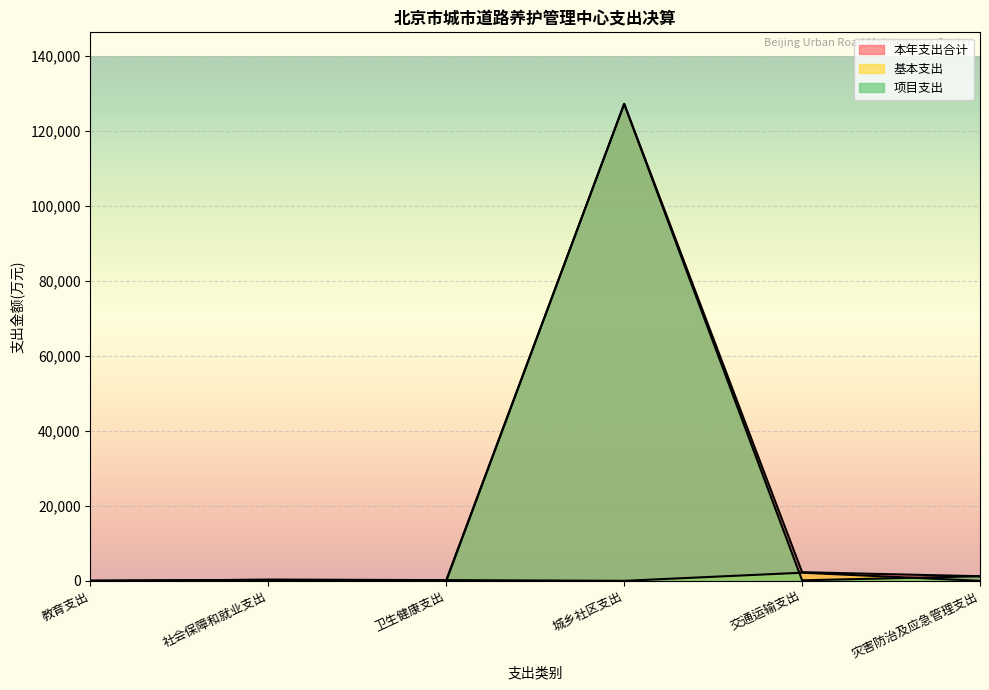

How many interior local valleys does the 基本支出 series have?

1